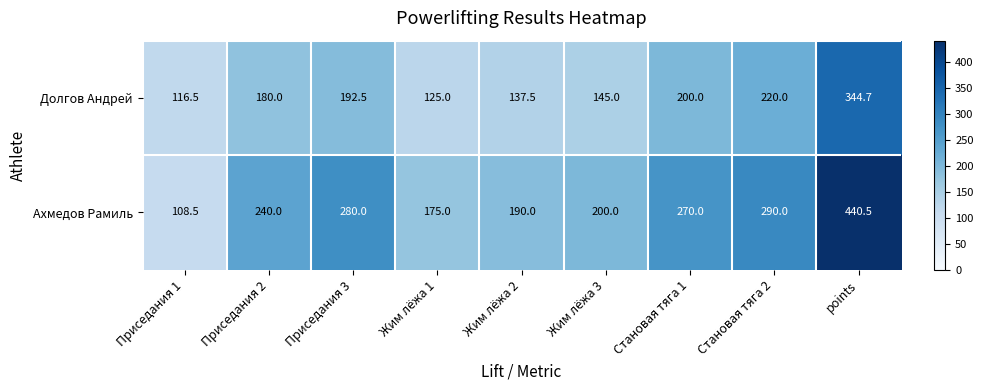

What is the lowest value of the Долгов Андрей series?

116.5